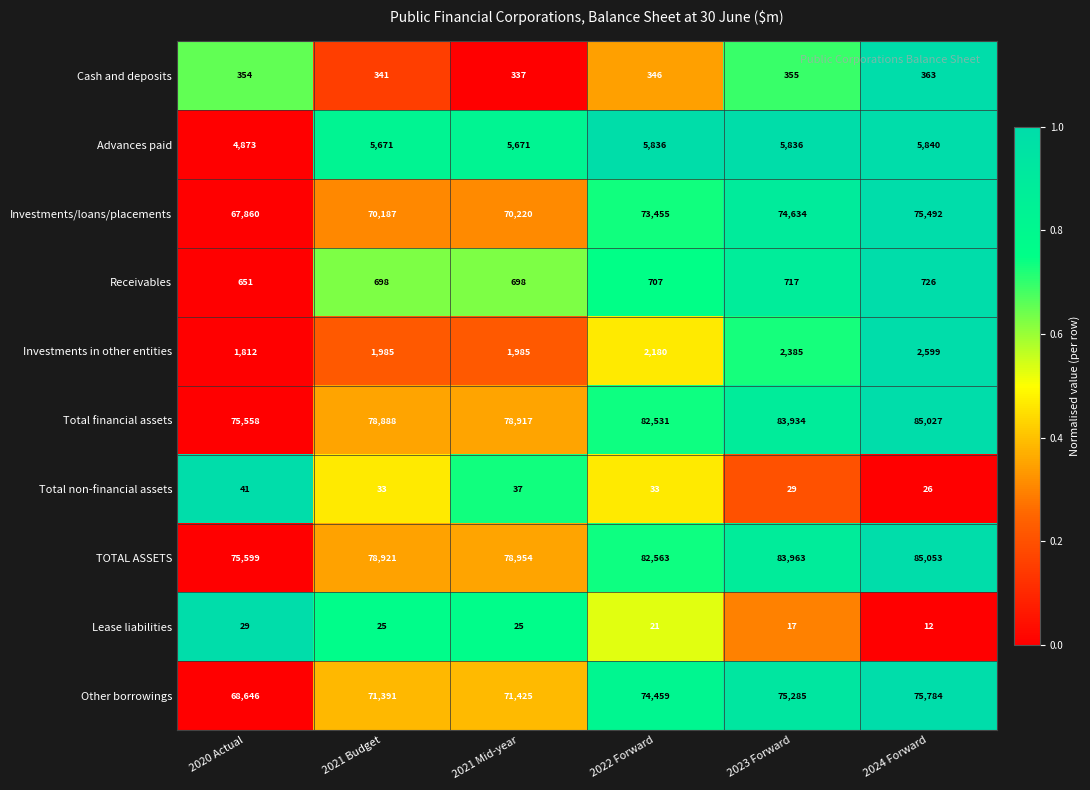

Which series has the largest total across all categories?

TOTAL ASSETS